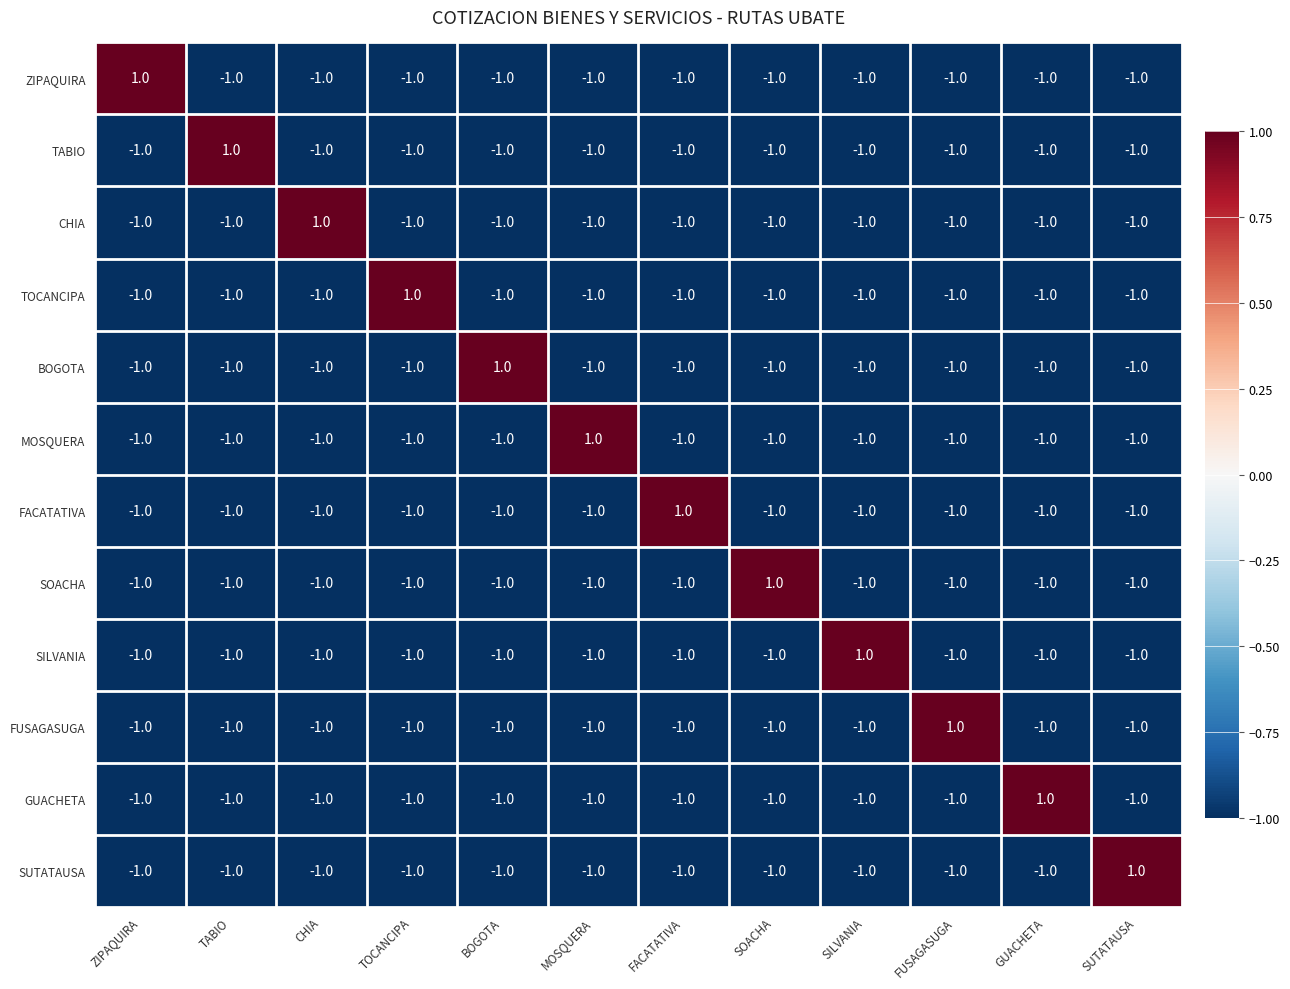

True or false: SOACHA has a value of -1 at GUACHETA.

True